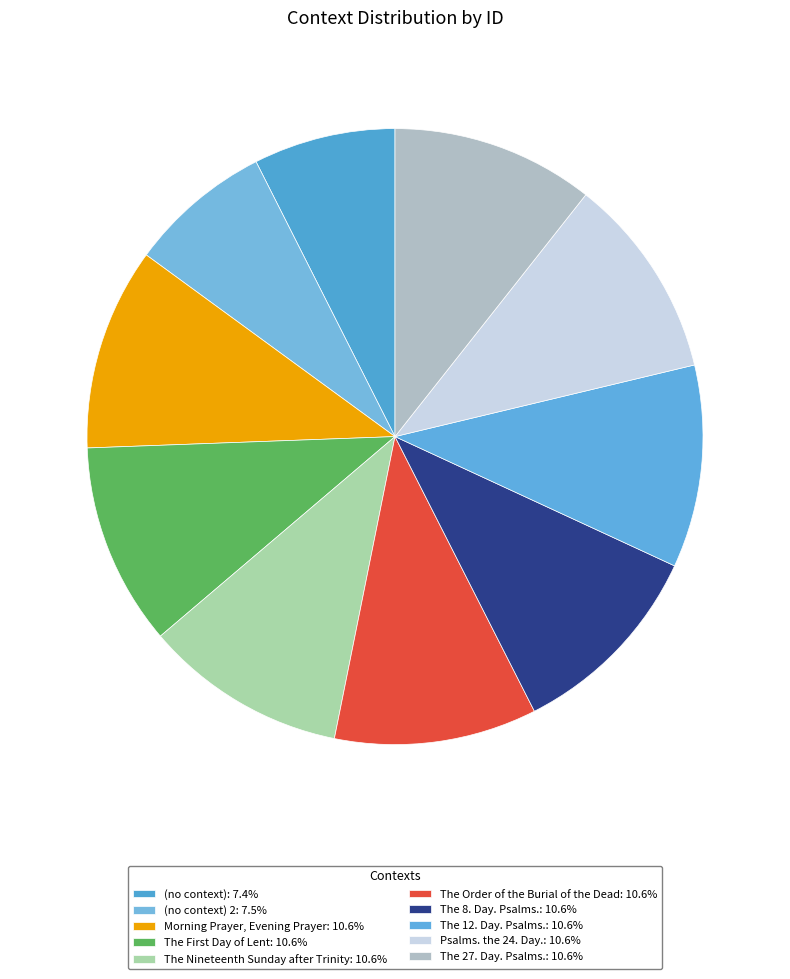

How many slices are in this pie chart?

10